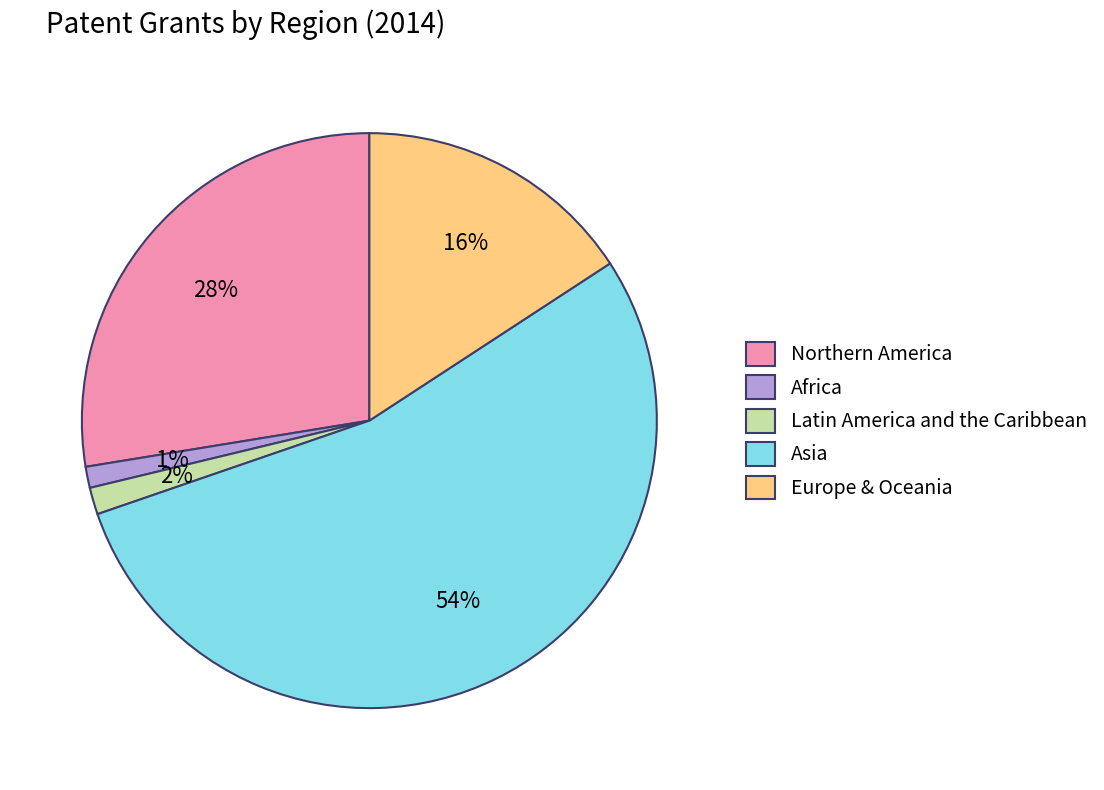

To the nearest percent, what is the combined percentage of Europe and Africa?

17%